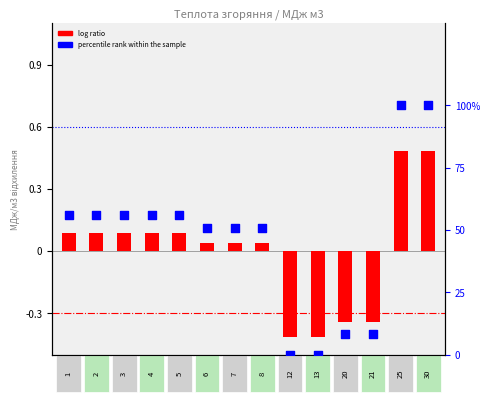

Which series has the largest total across all categories?

percentile rank within the sample